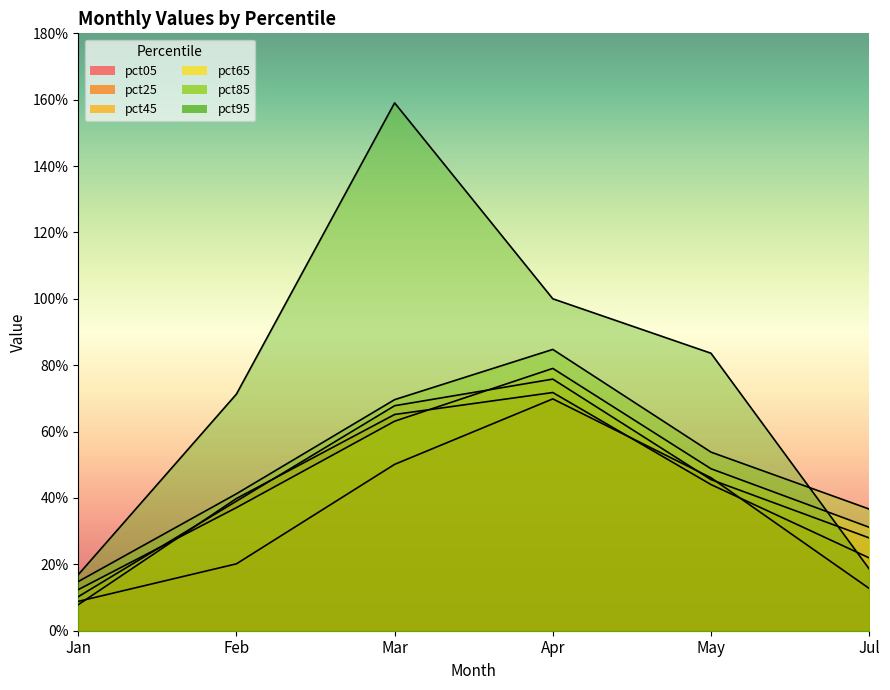

What is the average value of the pct45 series?

0.4